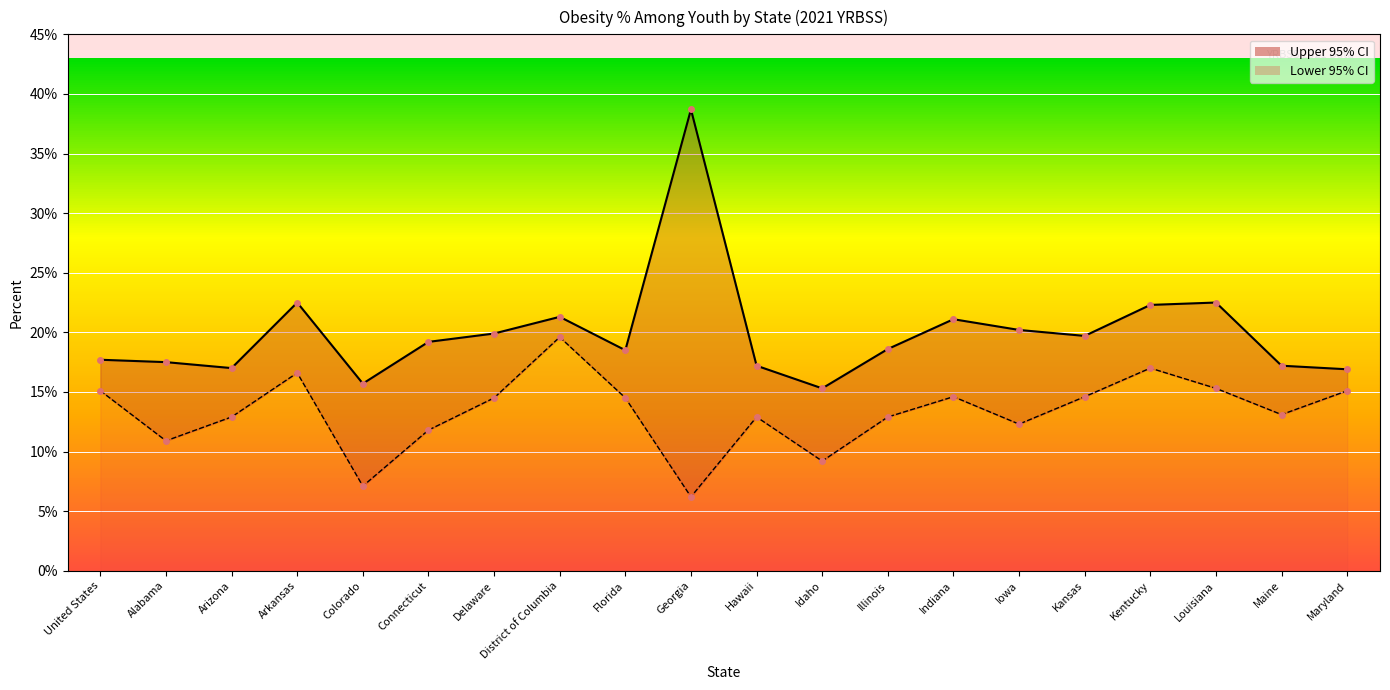

At which category does the chart reach its minimum across all series?

Georgia